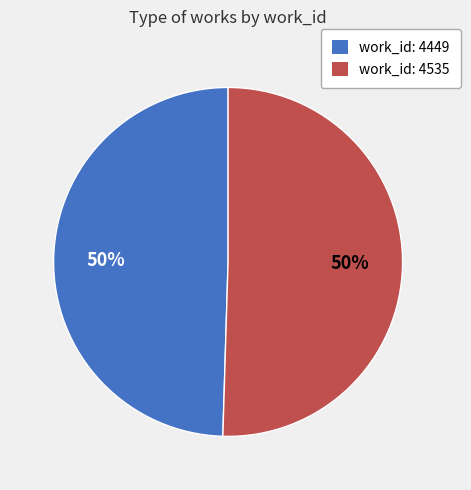

True or false: work_id: 4449 accounts for 60% of the total.

False